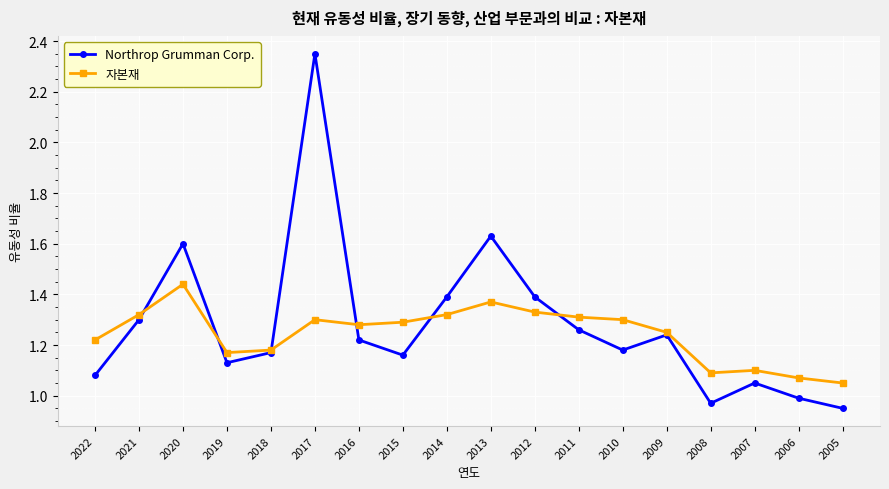

How many lines are shown in the chart?

2